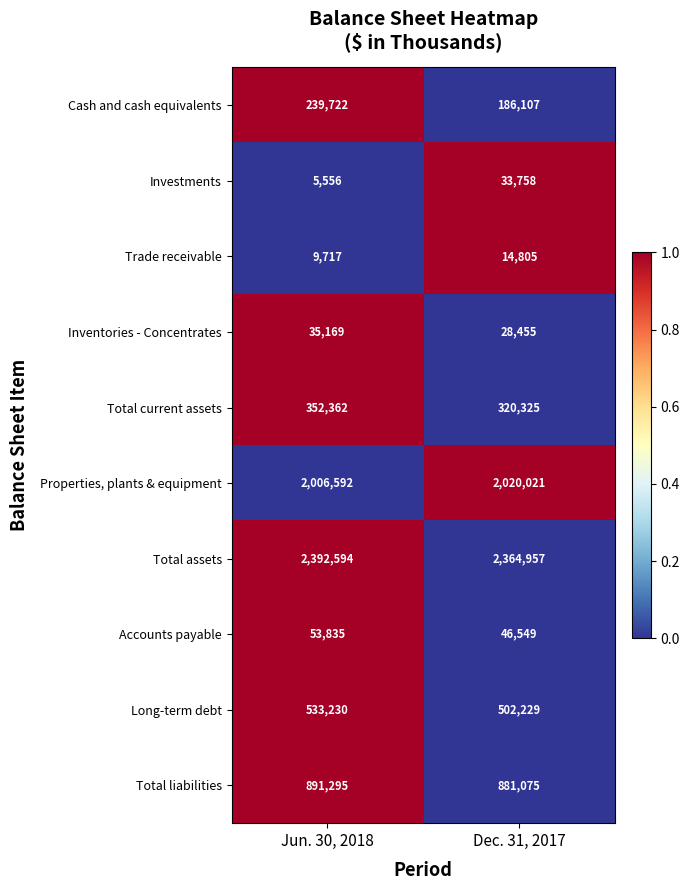

How many values in the Trade receivable series are below 14805?

1